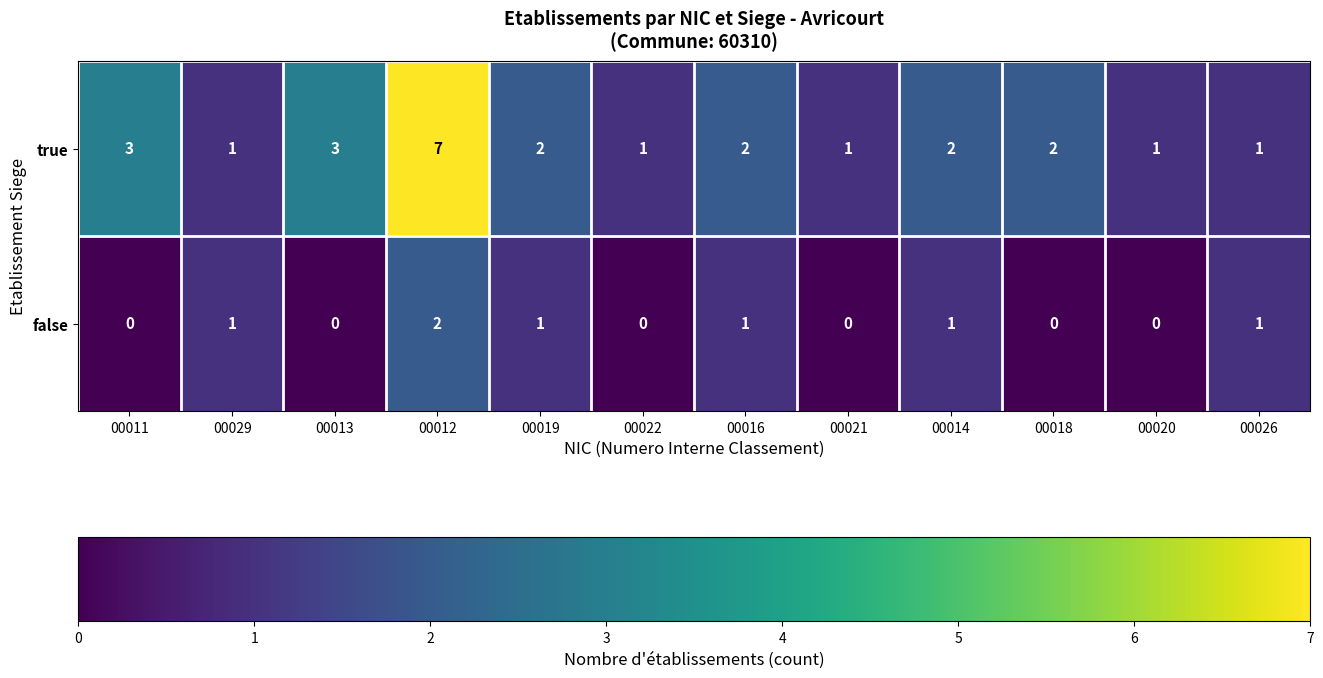

At 00012, list the series in order from smallest to largest.

false, true